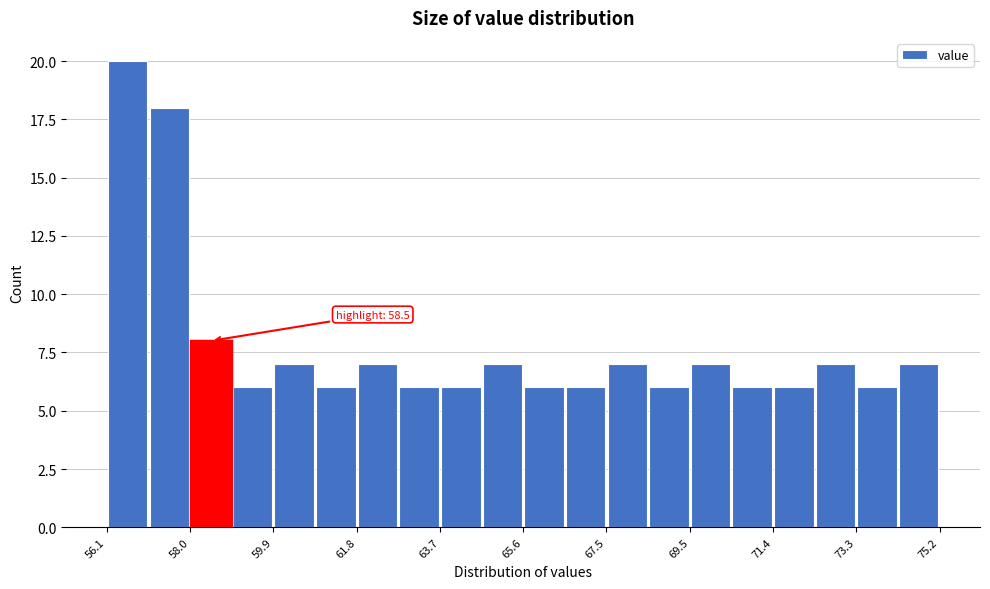

Which range on the x-axis has the tallest bar?

56.0 to 57.0